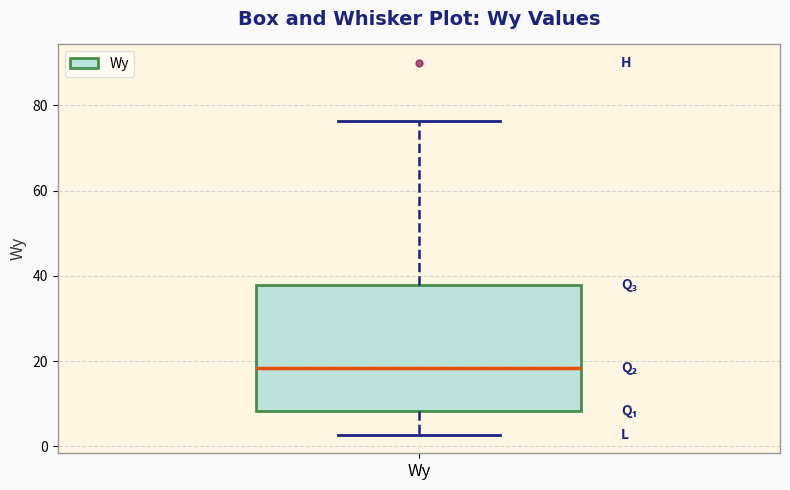

Transcribe this box plot: give where the median line is, the range the box spans, and where the two whiskers end, as read against the y-axis. The values are not printed on the chart, so give them approximately, as read against the axis.

median 18, box 8 to 38, whiskers 2 to 76